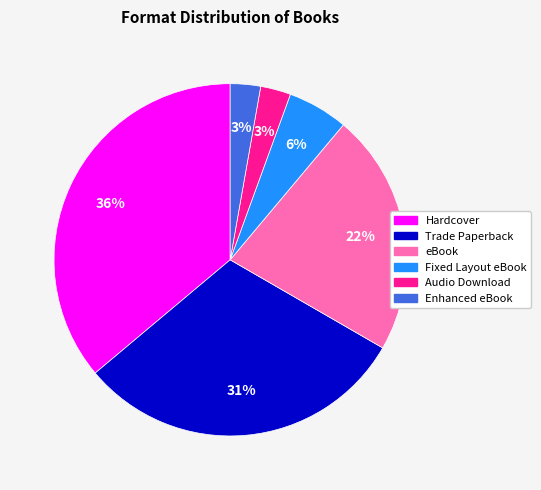

True or false: Fixed Layout eBook accounts for 1% of the total.

False